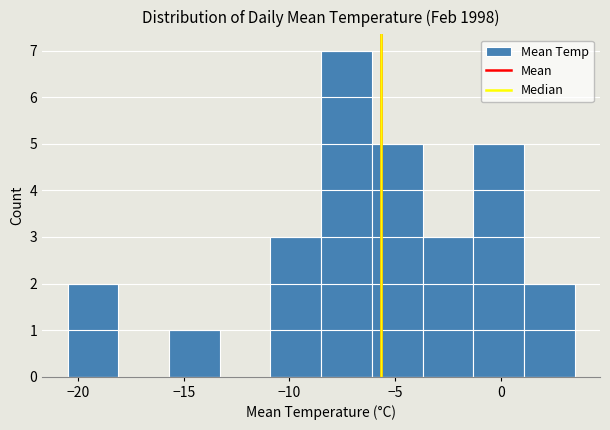

Reading left to right, transcribe this chart: for each bar, give the range it covers on the x-axis and its height. Neither the bar edges nor the heights are printed on the chart, so give them approximately, as read against the axes.

-20.5 to -18.1: 2
-18.1 to -15.7: 0
-15.7 to -13.3: 1
-13.3 to -10.9: 0
-10.9 to -8.5: 3
-8.5 to -6.1: 7
-6.1 to -3.7: 5
-3.7 to -1.3: 3
-1.3 to 1.1: 5
1.1 to 3.5: 2